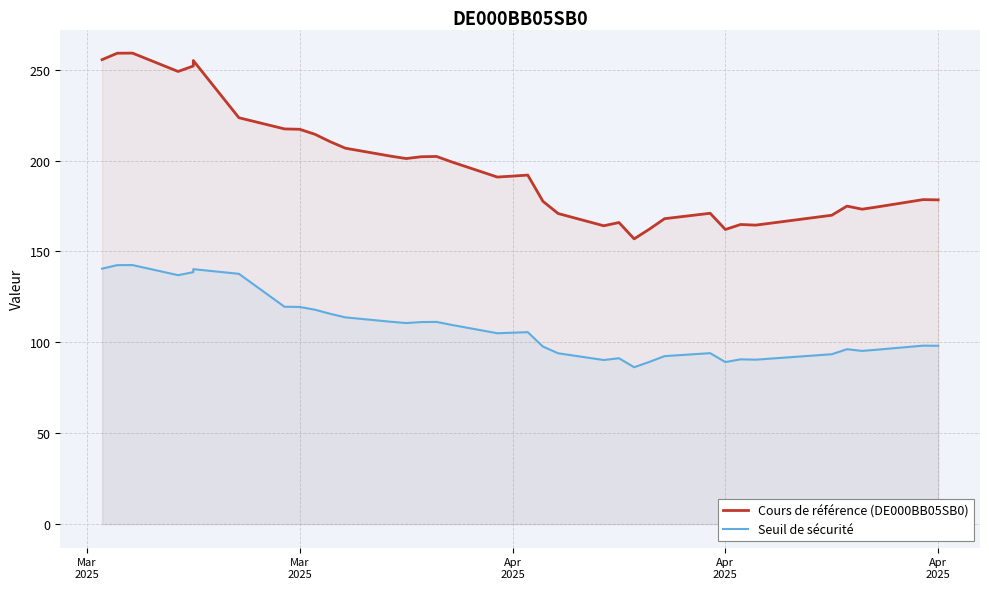

Which series has the largest total across all categories?

Cours de référence (DE000BB05SB0)